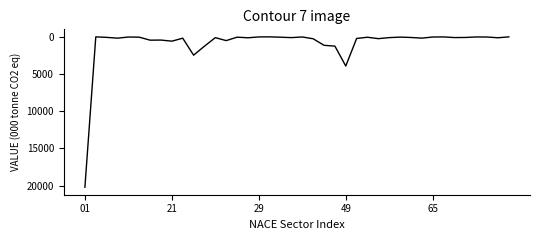

What is the greatest value displayed?

20213.4